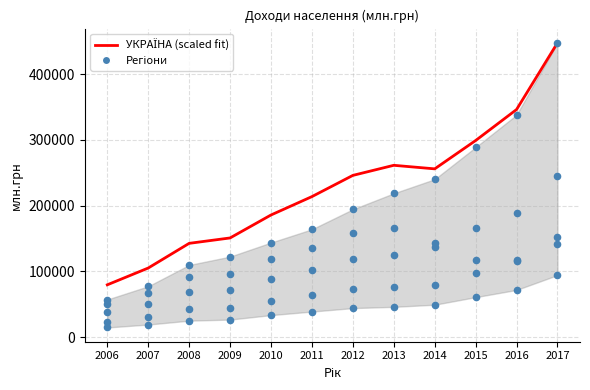

Which series contains the highest Y value?

УКРАЇНА (scaled fit)